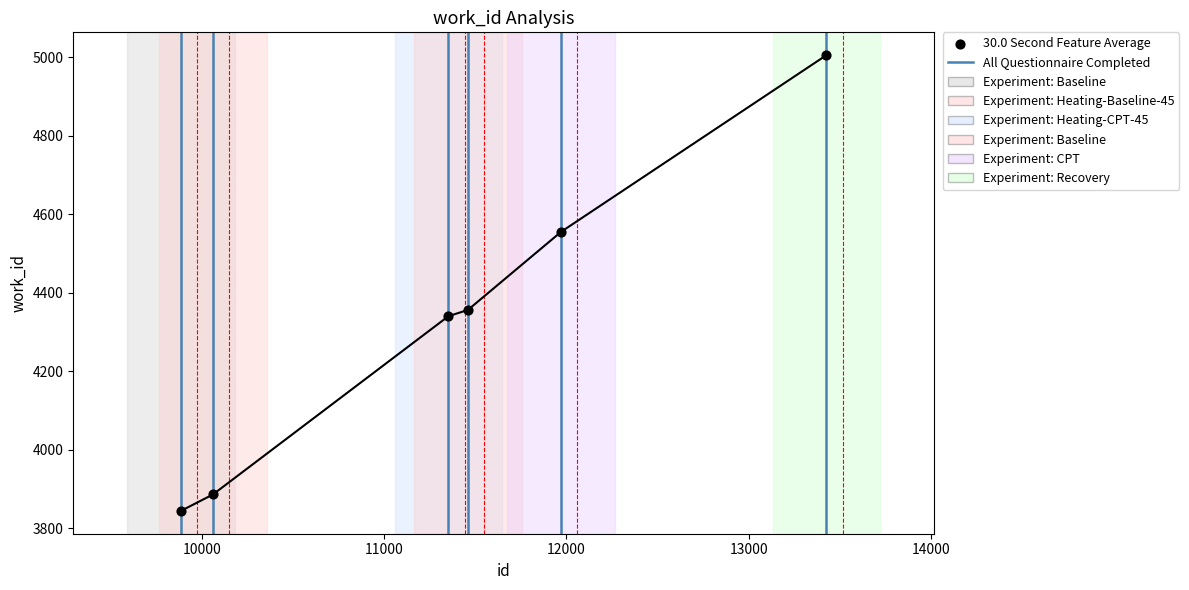

True or false: there are more than 1 points higher than both neighbors.

False